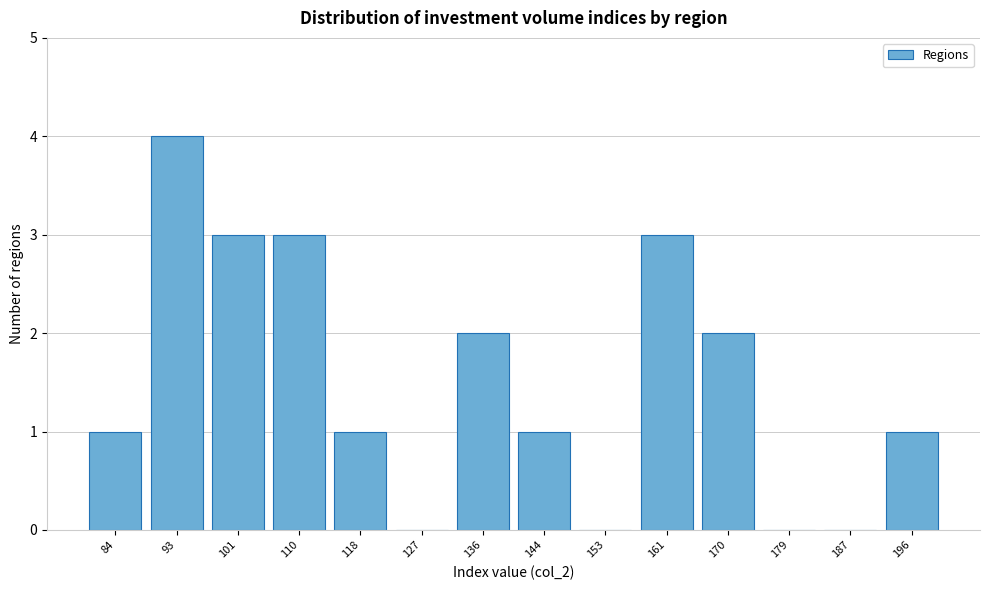

Reading left to right, extract all data points from this chart.

84=1	93=4	101=3	110=3	118=1	127=0	136=2	144=1	153=0	161=3	170=2	179=0	187=0	196=1